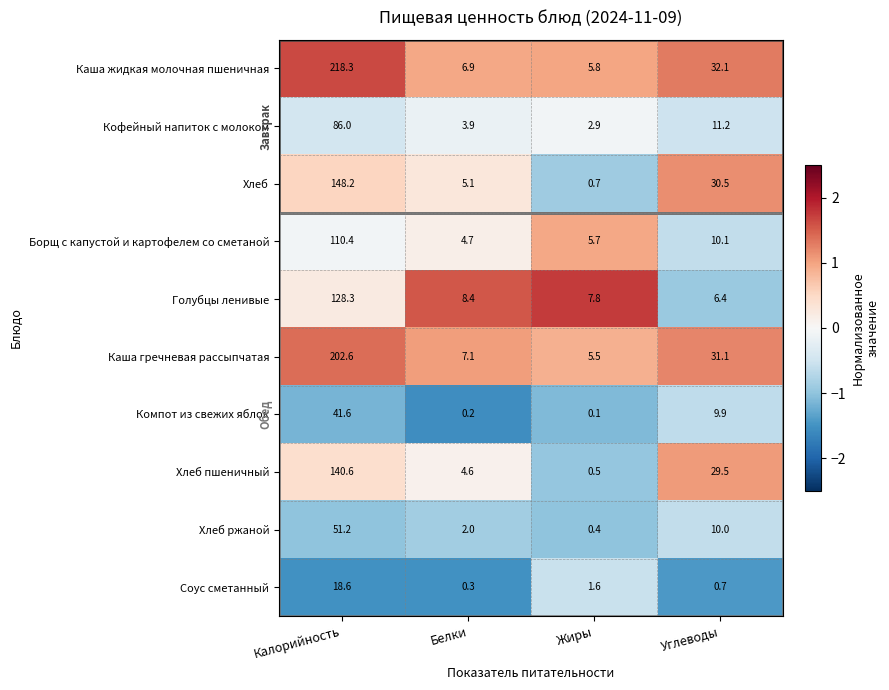

True or false: Борщ с капустой и картофелем со сметаной has a value of 4.6 at Углеводы.

False